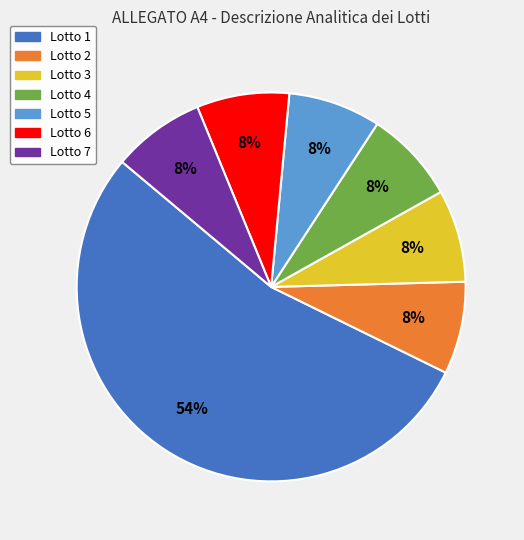

To the nearest percent, what is the average slice percentage?

14%